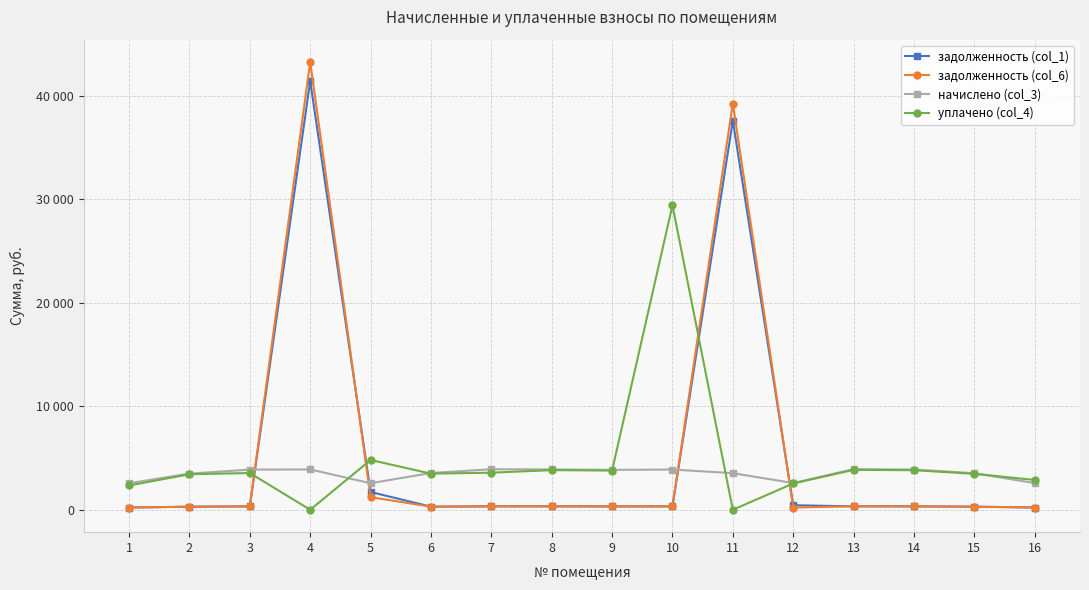

The value of начислено (col_3) at 9 is 3855.2. True or false?

True